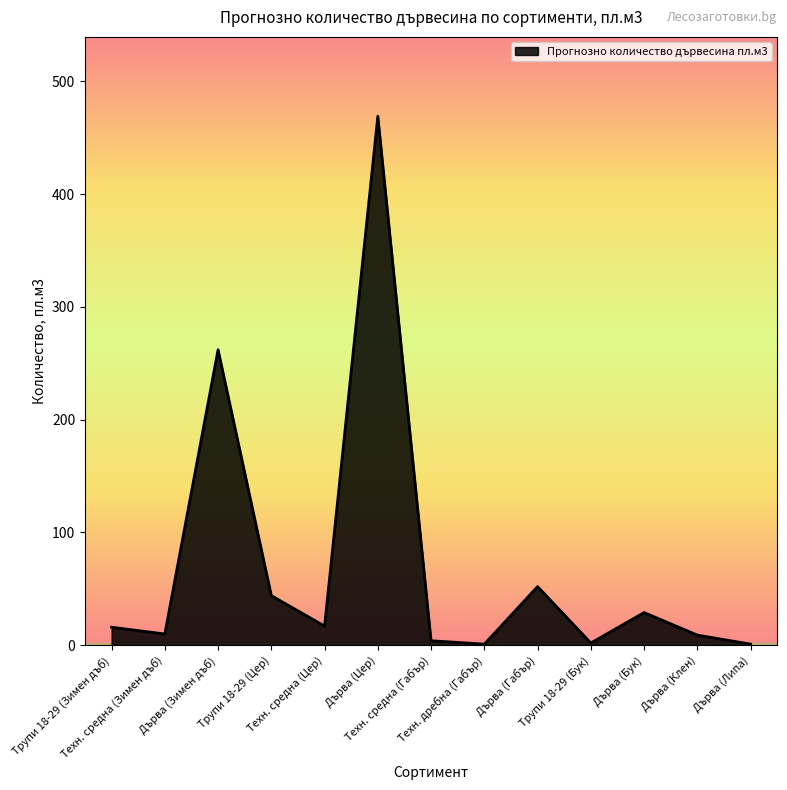

What position from the left is Техн. средна (Габър)?

7